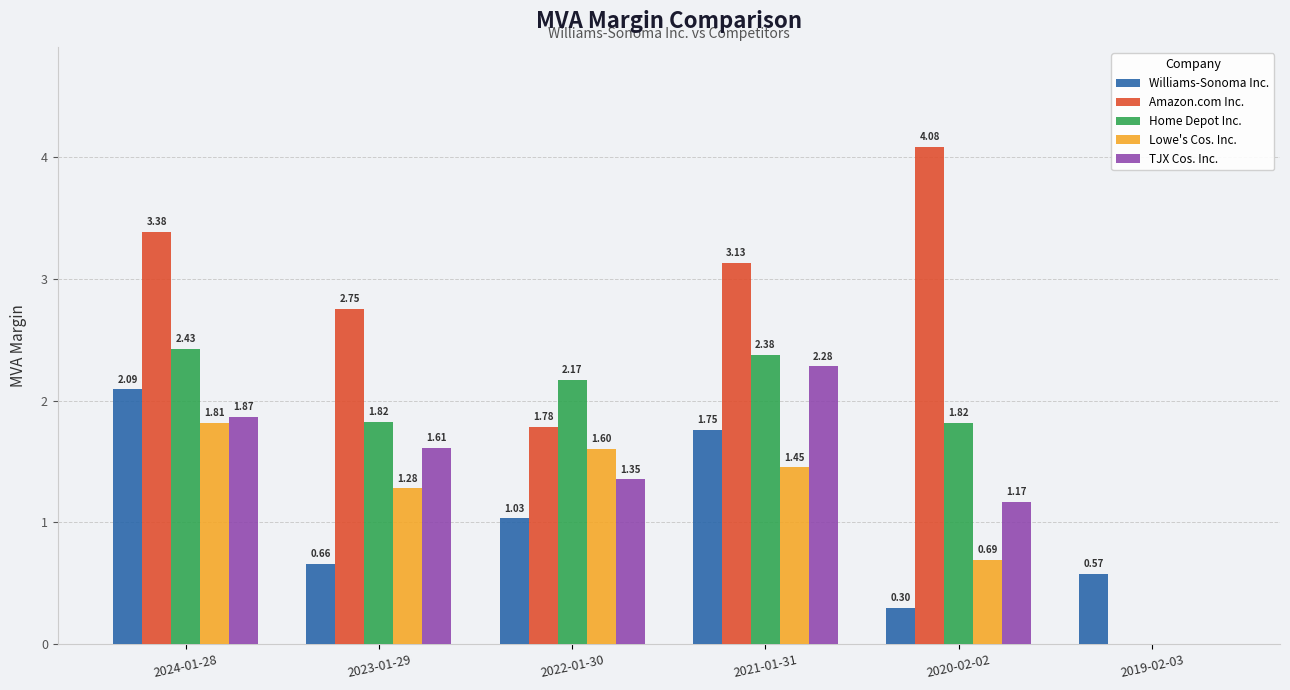

The TJX Cos. Inc. series shows 0.0 at 2019-02-03. True or false?

True